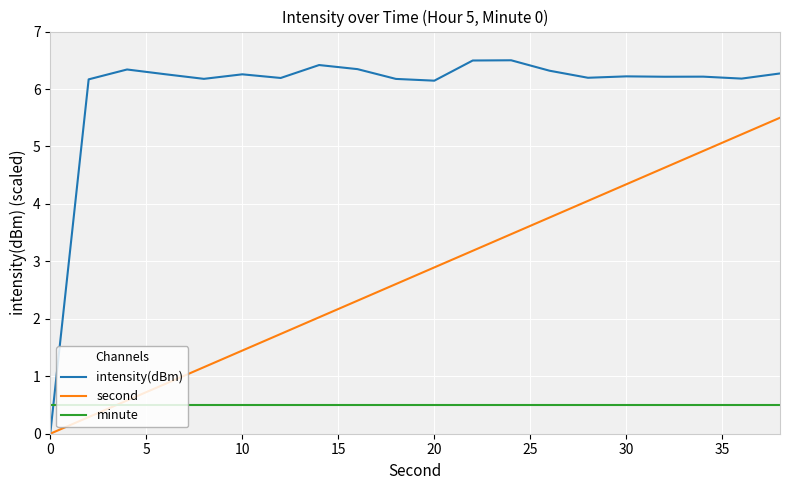

Which series has the largest range (max minus min)?

intensity(dBm)